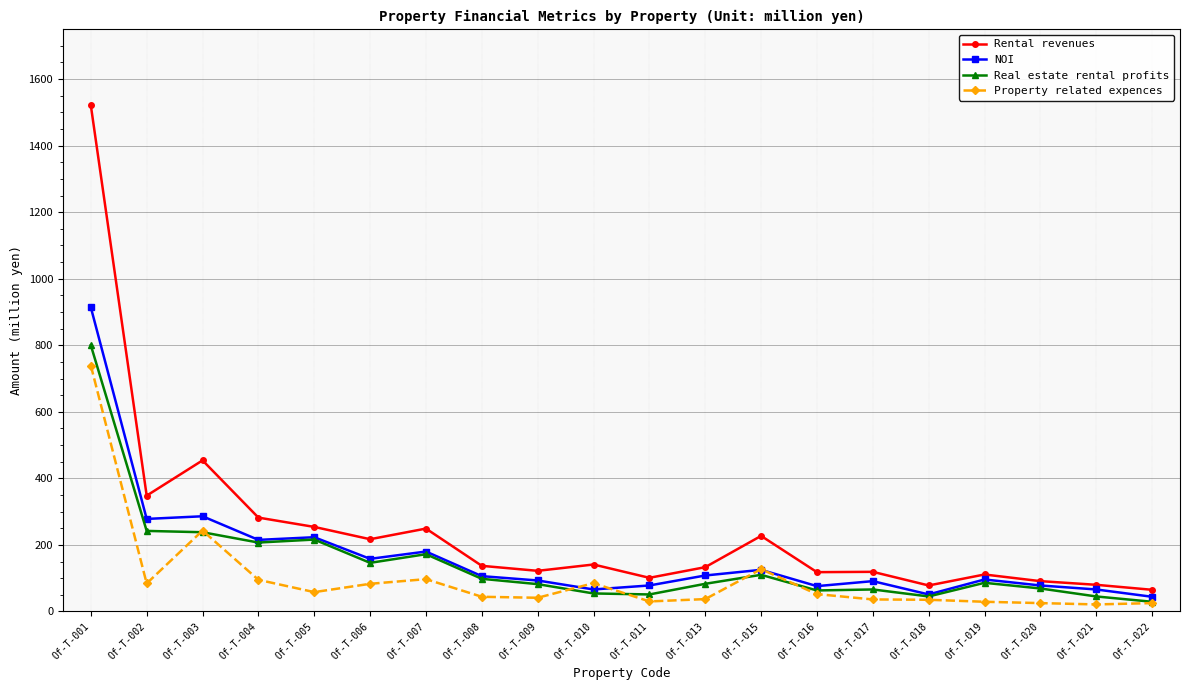

Which label corresponds to the largest value in the chart?

Of-T-001